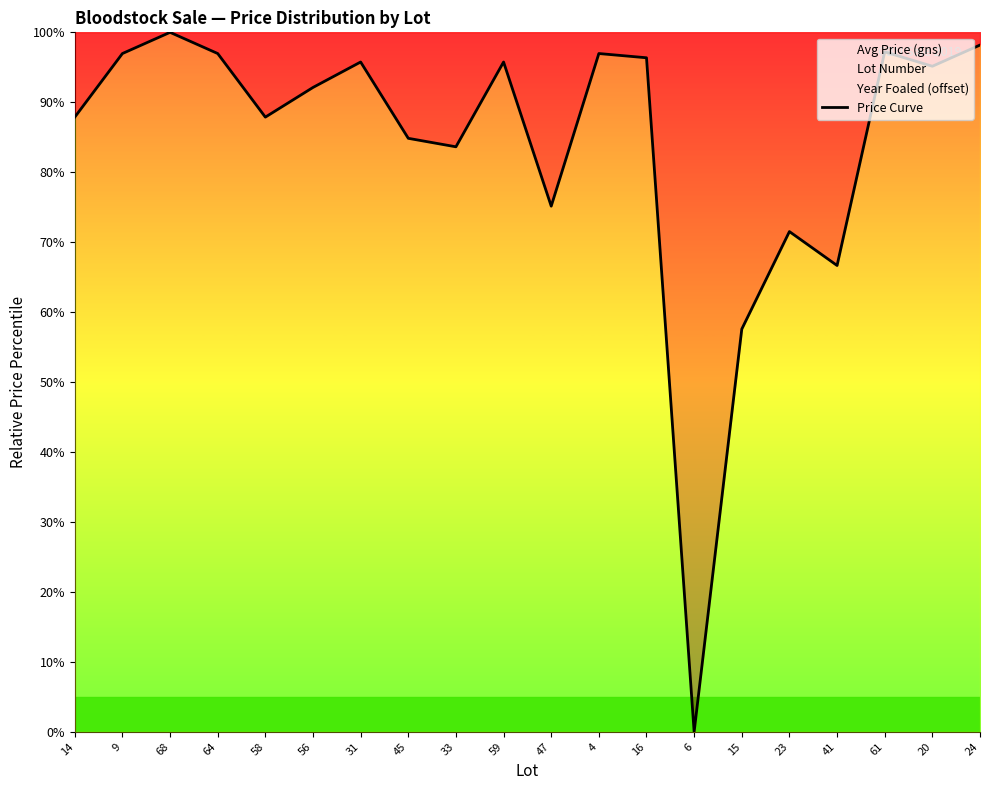

What is the change in value from 58 to 47?

-12.7